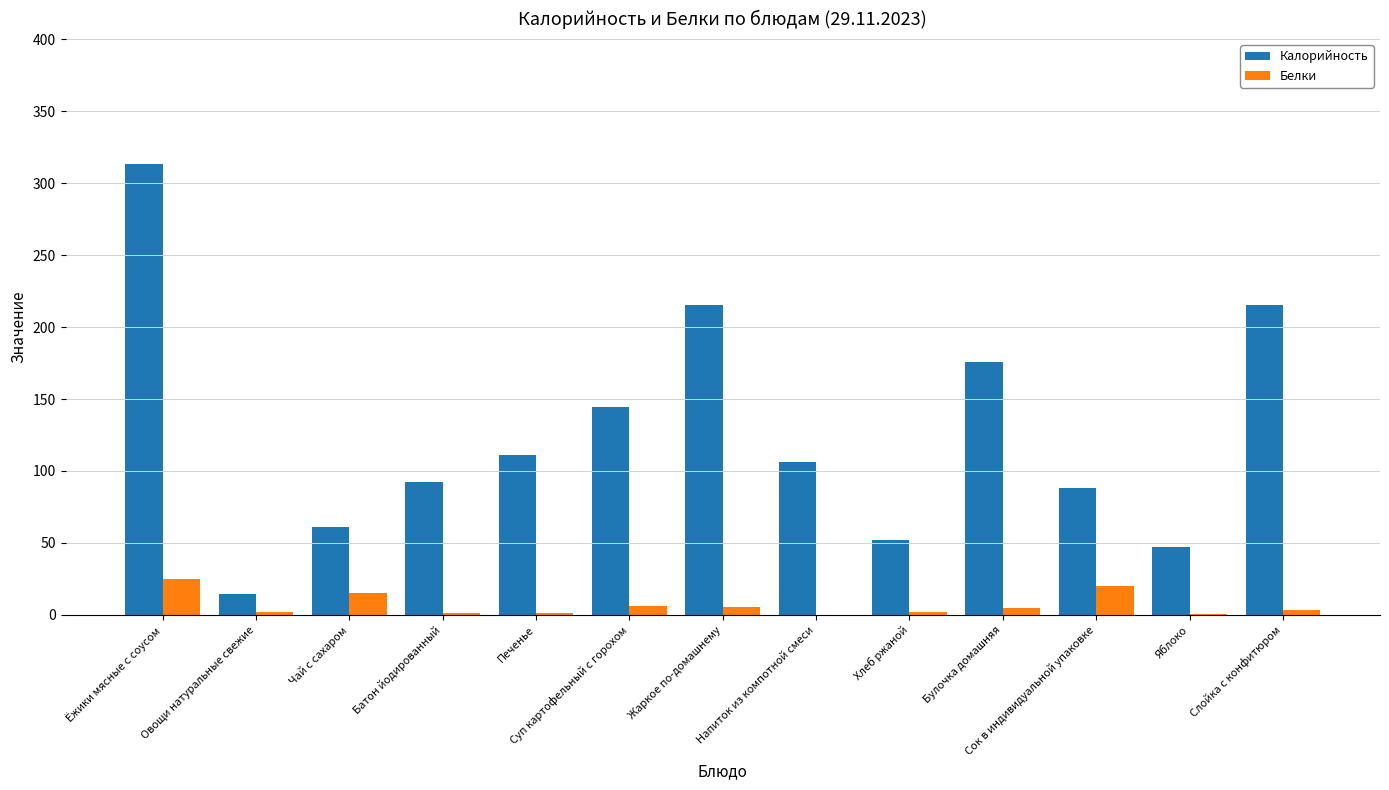

What is the sum of all Калорийность values?

1636.1